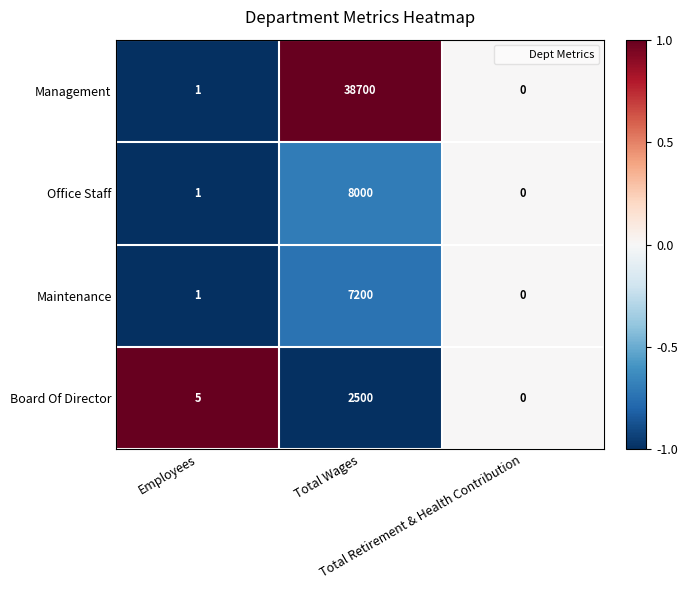

List the series in order of their peak value, lowest first.

Board Of Director, Maintenance, Office Staff, Management